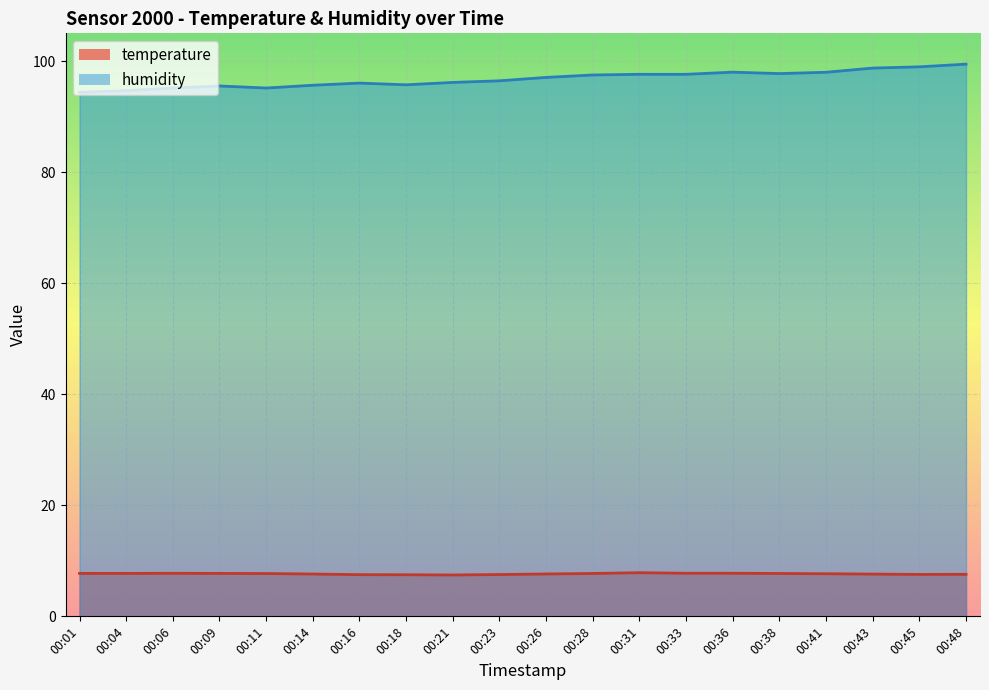

True or false: humidity has more than 0 points higher than both neighbors.

True